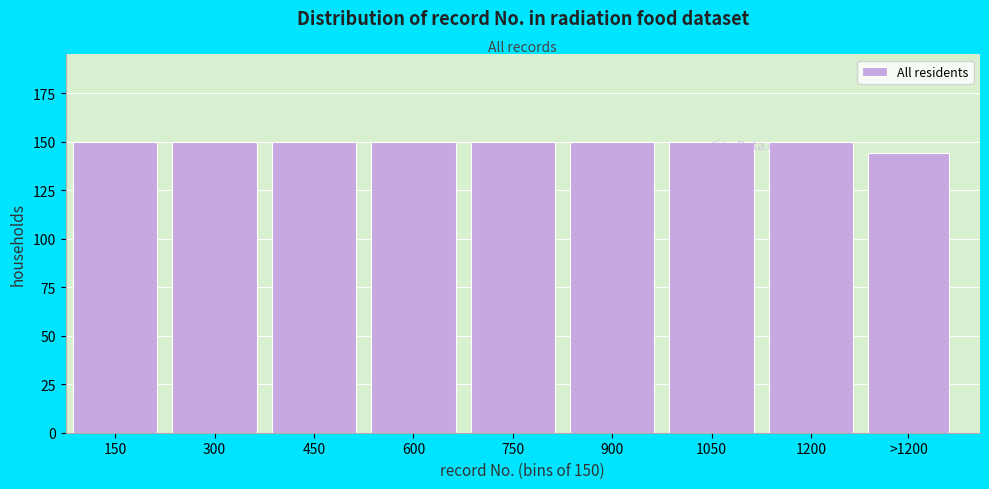

What is the ratio of the value at >1200 to the value at 900?

1.0